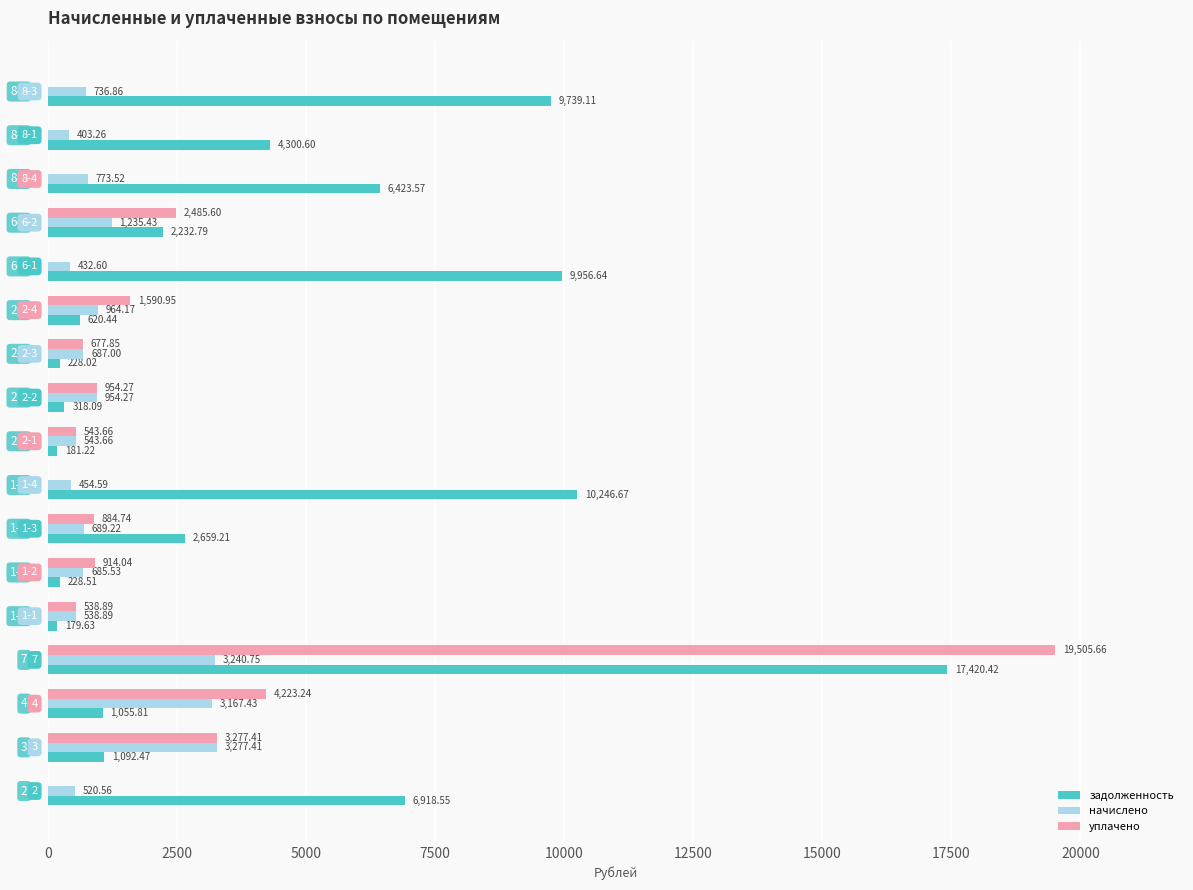

Which series has the largest total across all categories?

задолженность